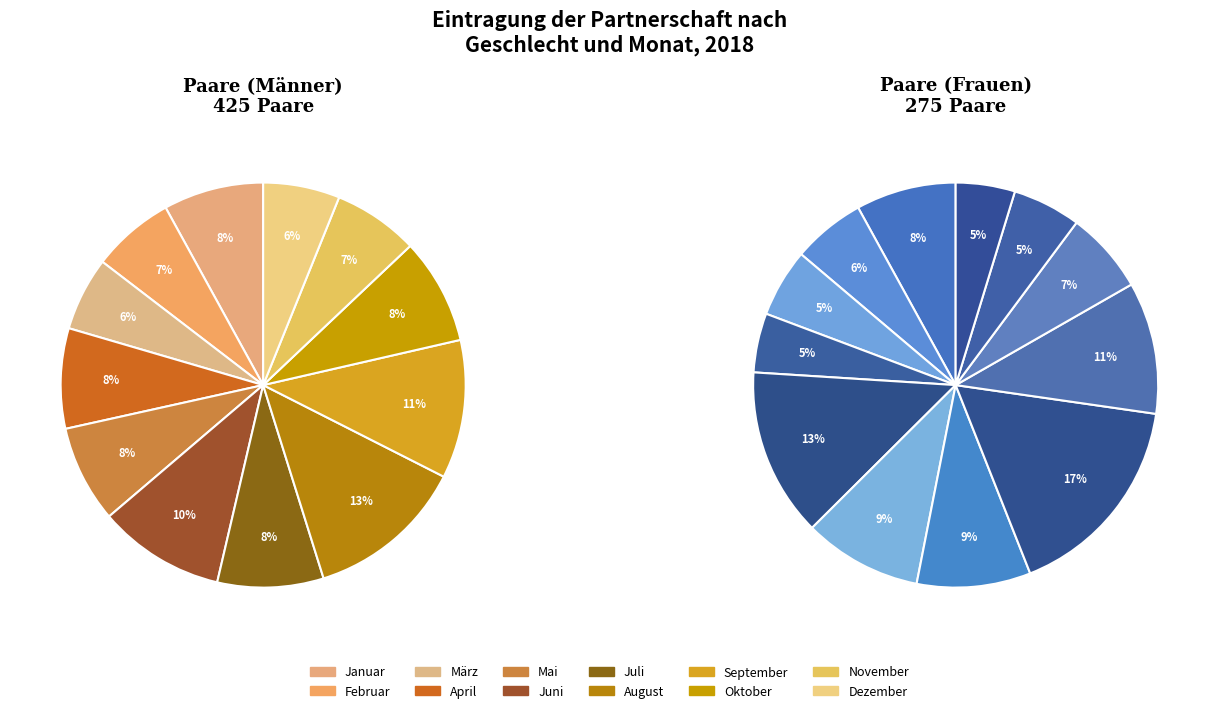

True or false: August accounts for 13% of the total.

True